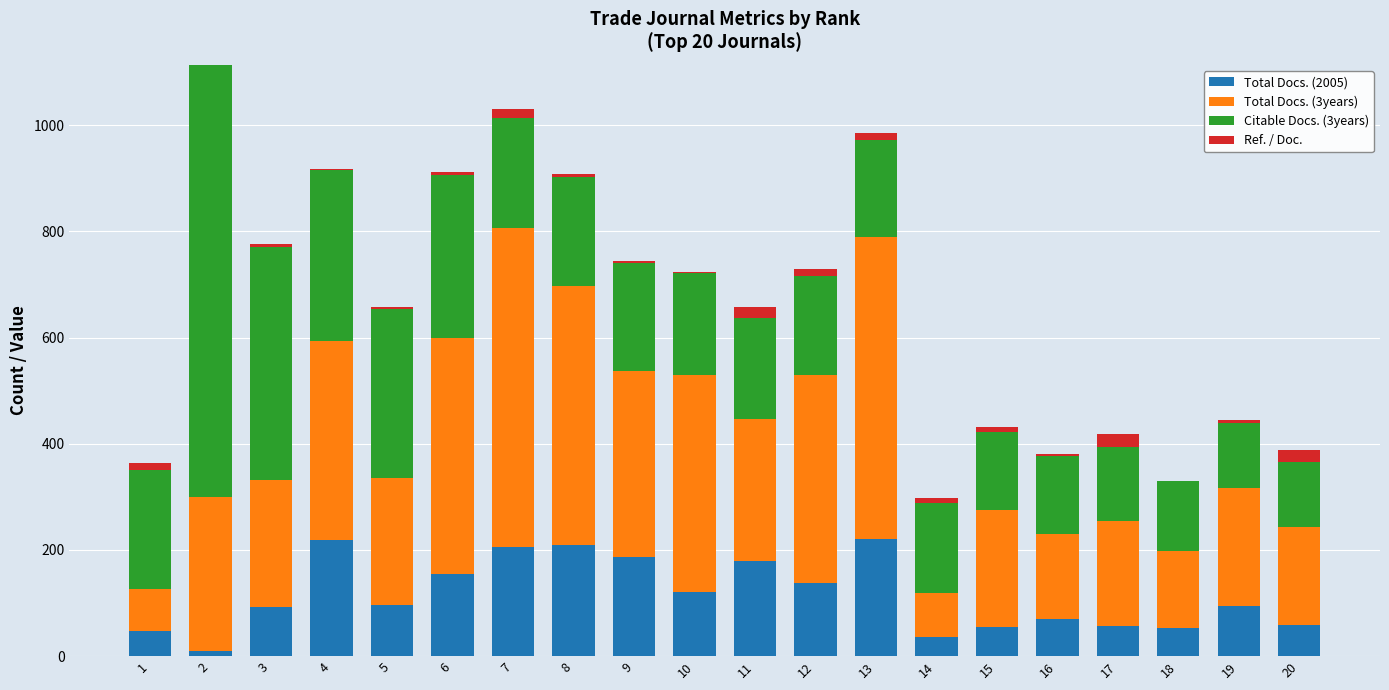

How many categories are shown in the chart?

20